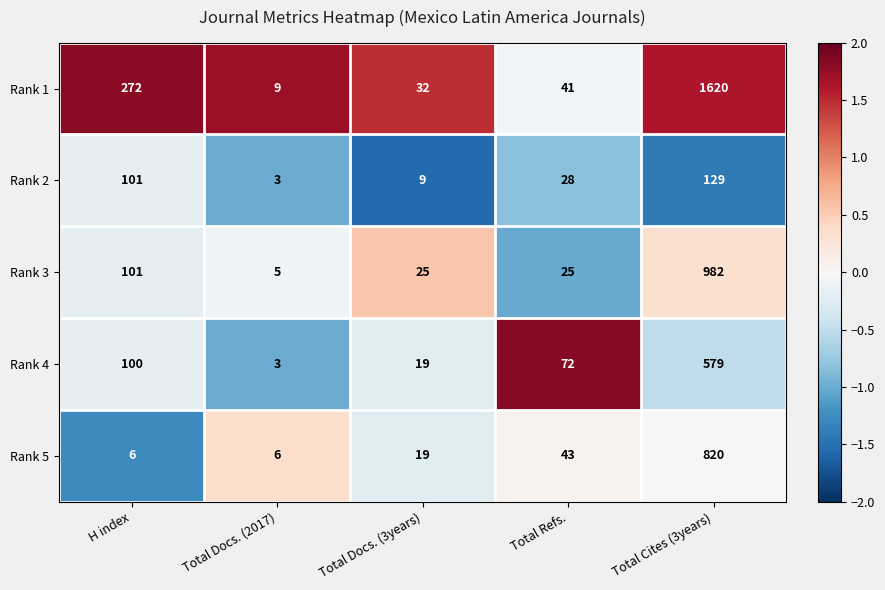

Rank the categories by Rank 1 value from lowest to highest.

Total Docs. (2017), Total Docs. (3years), Total Refs., H index, Total Cites (3years)